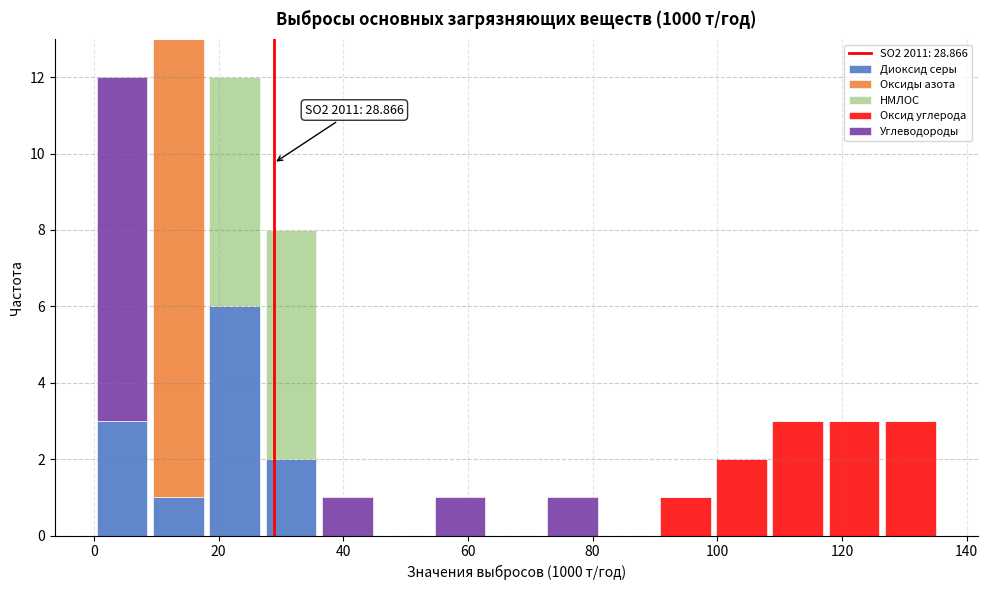

Which range on the x-axis has the tallest stacked bar (by total height)?

10 to 18